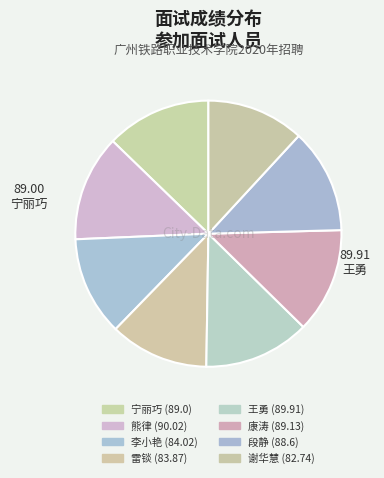

Which slice is the largest?

熊律